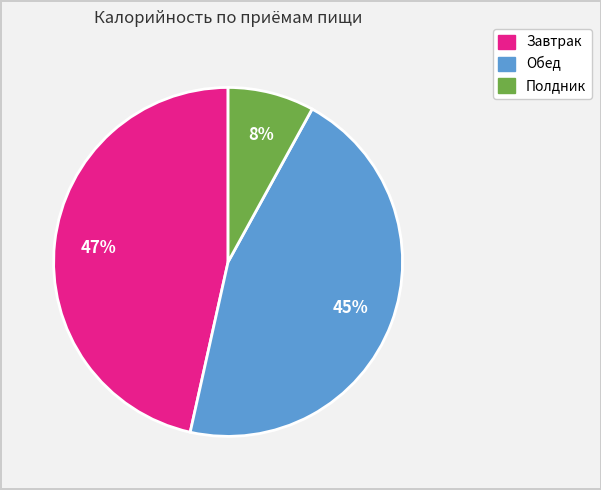

Does any single category account for the majority?

No